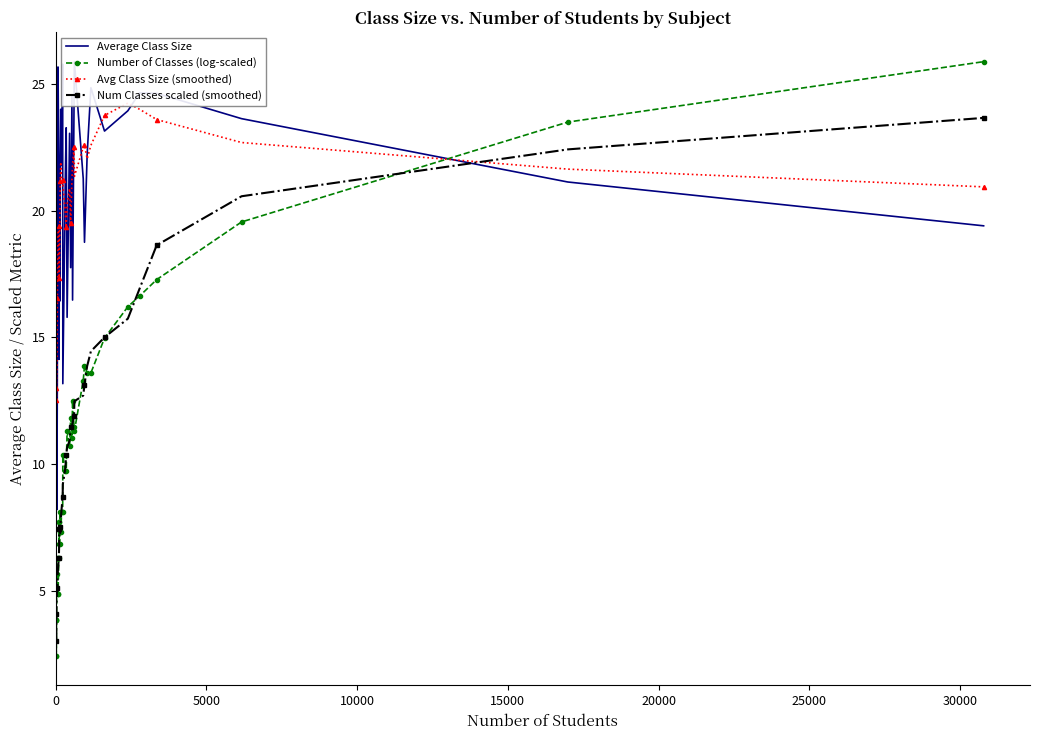

List the series in order of their peak value, highest first.

Average Class Size, Number of Classes (log-scaled), Avg Class Size (smoothed), Num Classes scaled (smoothed)